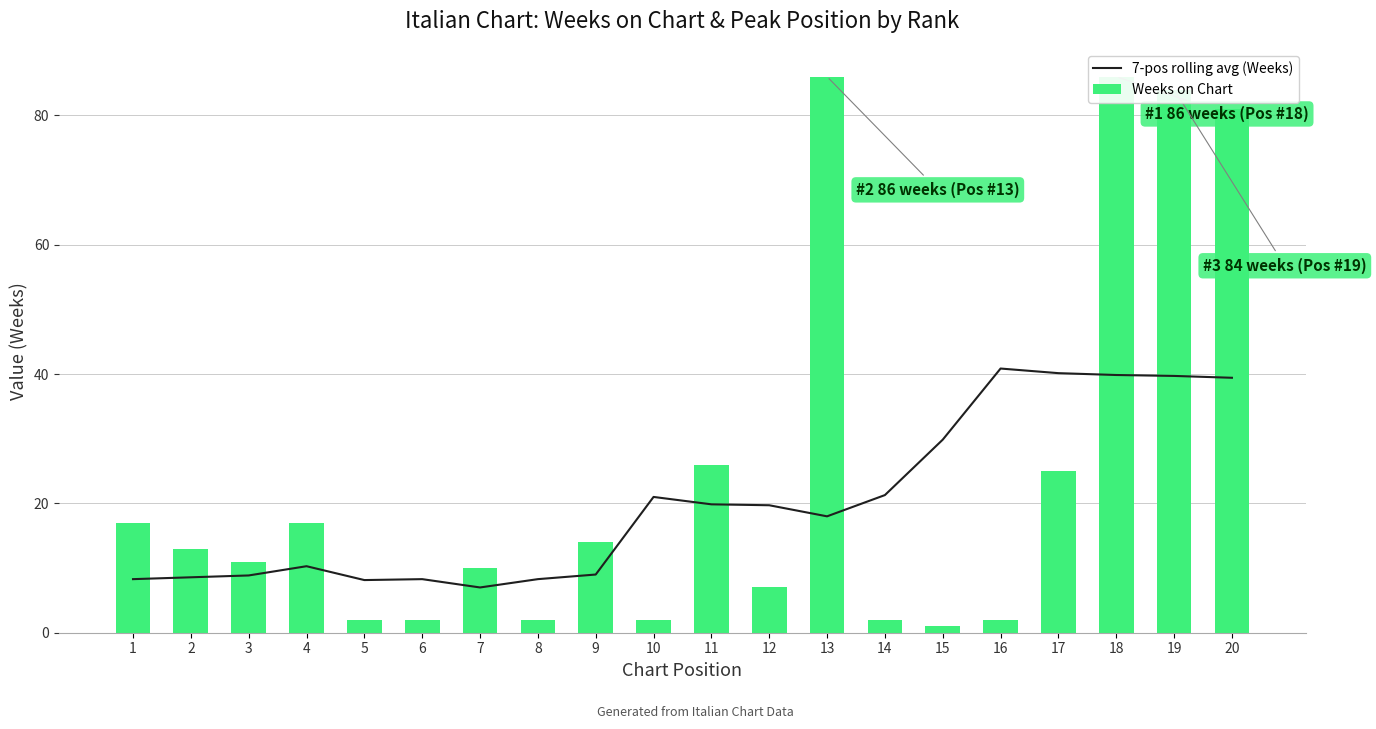

What are all the series names shown in the legend?

7-pos rolling avg (Weeks), Weeks on Chart